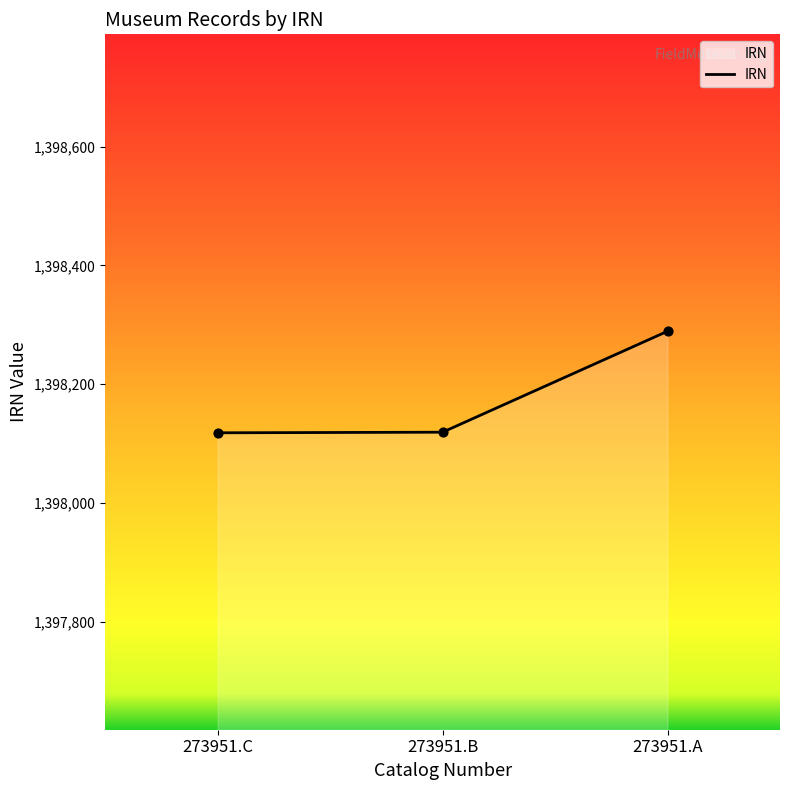

Which has a higher value, 273951.A or 273951.B?

273951.A